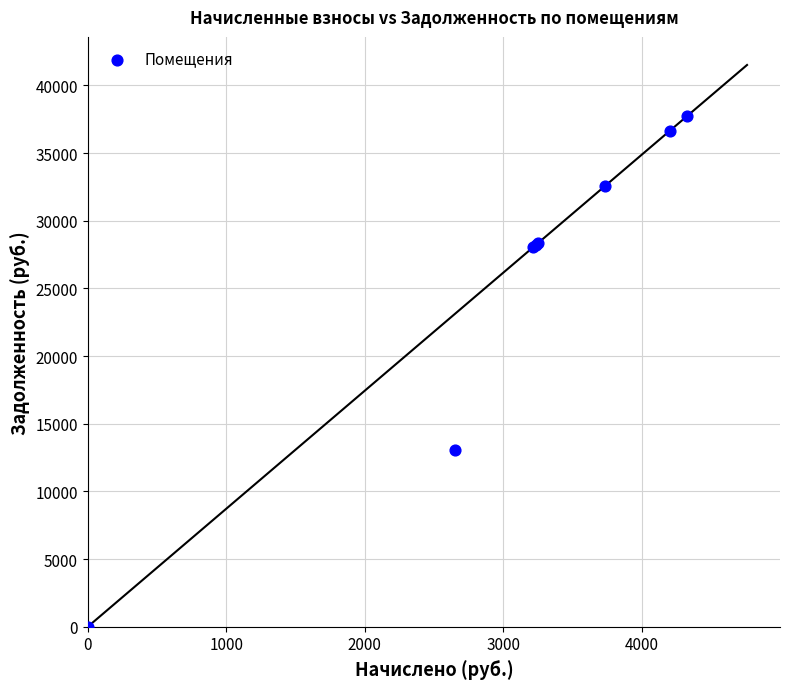

What Y value in the scatter plot is closest to 18865?

13074.8